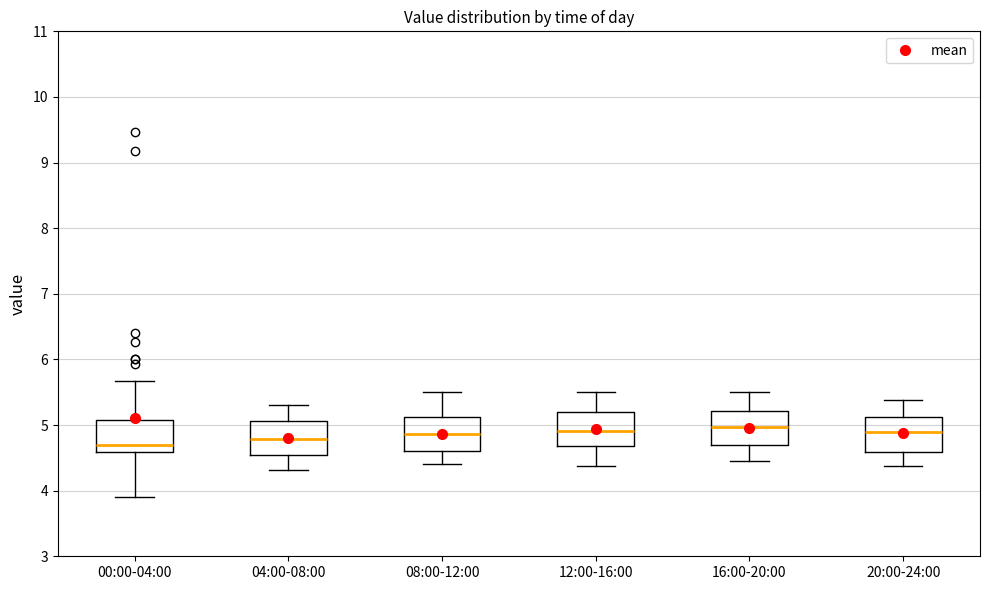

Reading left to right, read every box against the y-axis: the position of its median line, the range the box covers, and the ends of its whiskers. The values are not printed on the chart, so give them approximately, as read against the axis.

00:00-04:00: median 4.7, box 4.6 to 5.1, whiskers 3.9 to 5.7
04:00-08:00: median 4.8, box 4.5 to 5.1, whiskers 4.3 to 5.3
08:00-12:00: median 4.9, box 4.6 to 5.1, whiskers 4.4 to 5.5
12:00-16:00: median 4.9, box 4.7 to 5.2, whiskers 4.4 to 5.5
16:00-20:00: median 5.0, box 4.7 to 5.2, whiskers 4.5 to 5.5
20:00-24:00: median 4.9, box 4.6 to 5.1, whiskers 4.4 to 5.4